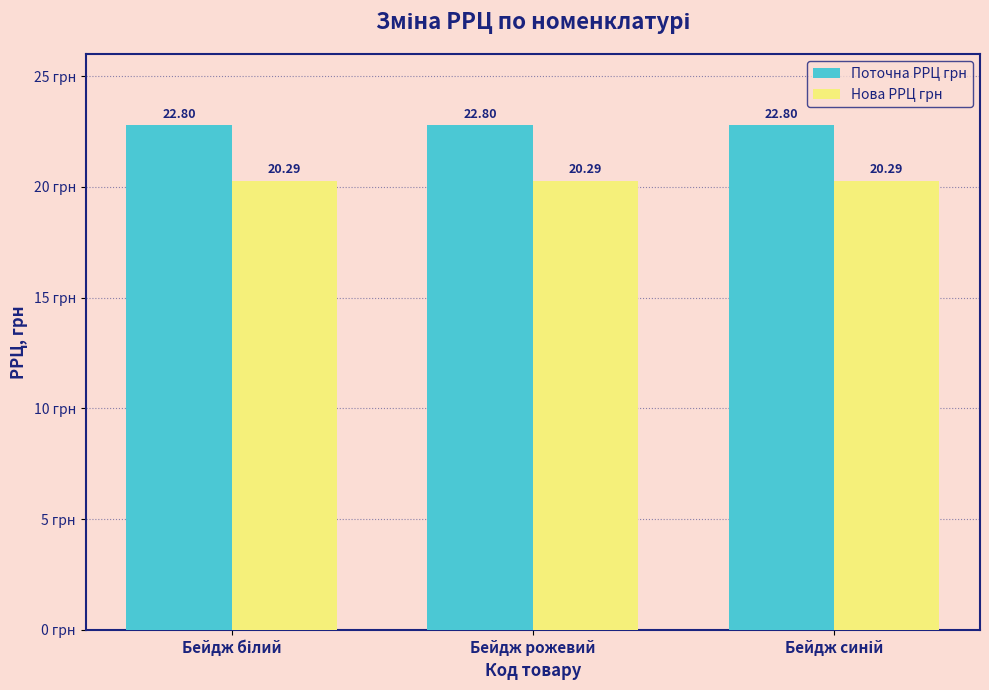

Reading left to right, extract all data points from this chart.

Поточна РРЦ грн: 22.8	22.8	22.8
Нова РРЦ грн: 20.3	20.3	20.3